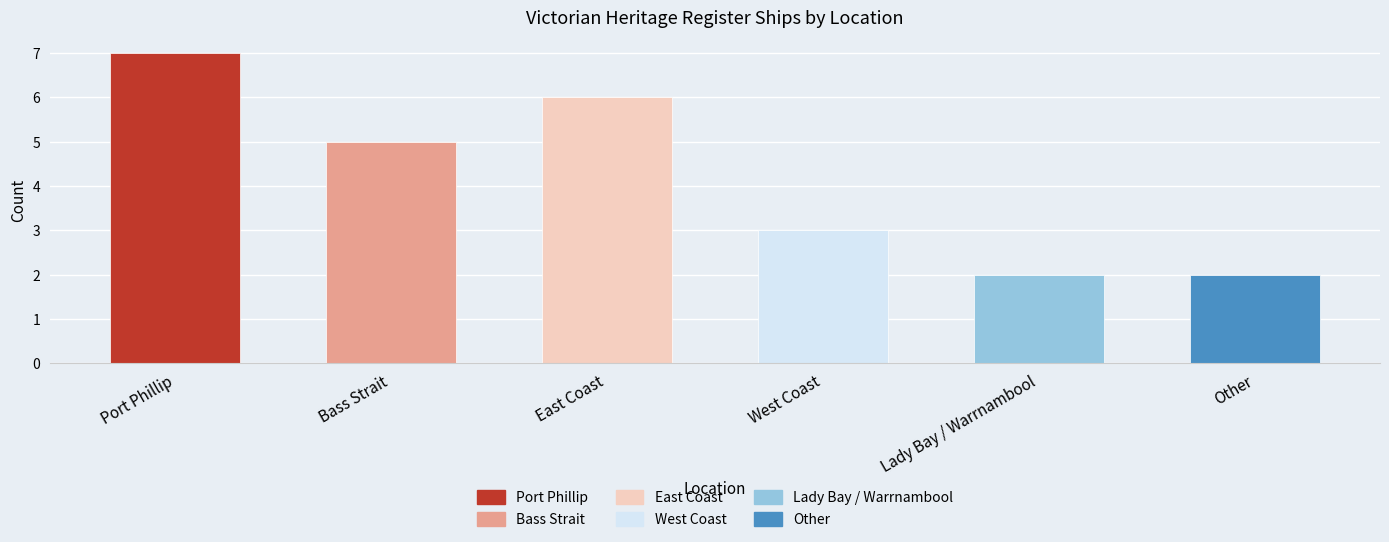

What is the change in value from Port Phillip to Lady Bay / Warrnambool?

-5